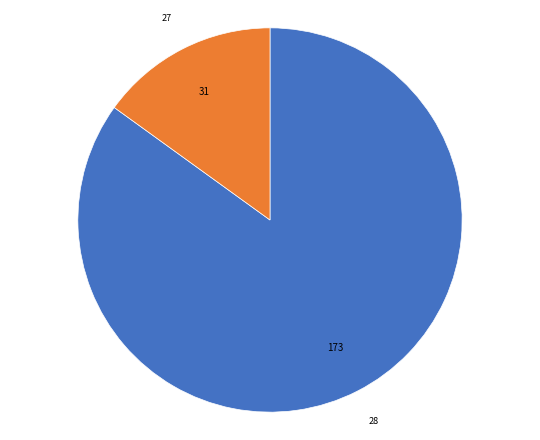

How many segments does this pie chart have?

2